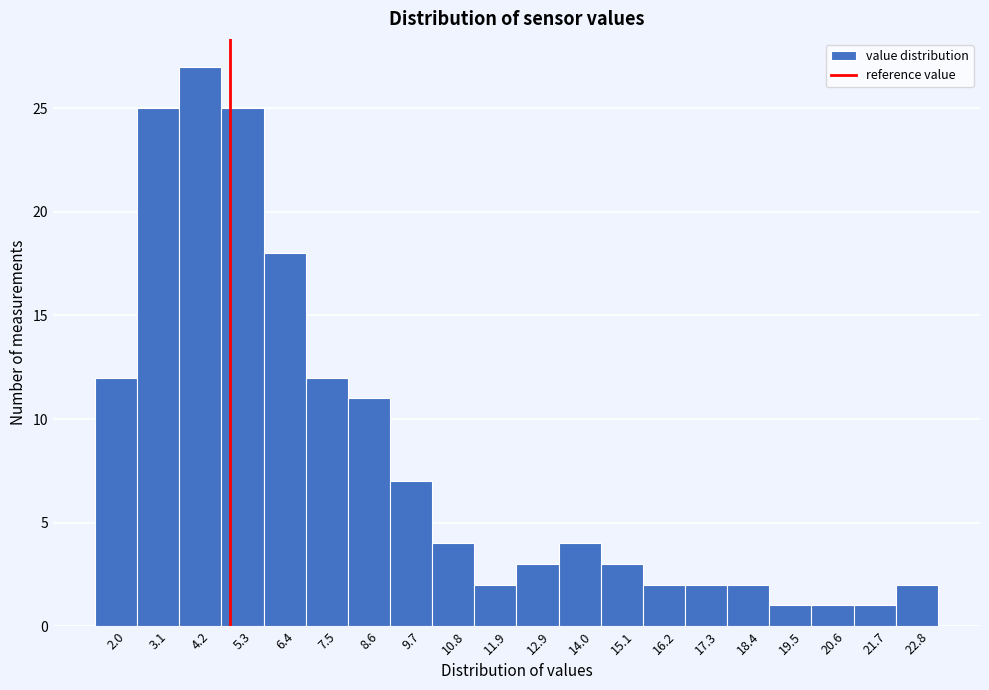

Over which range of the x-axis is the bar tallest?

3.6 to 4.8